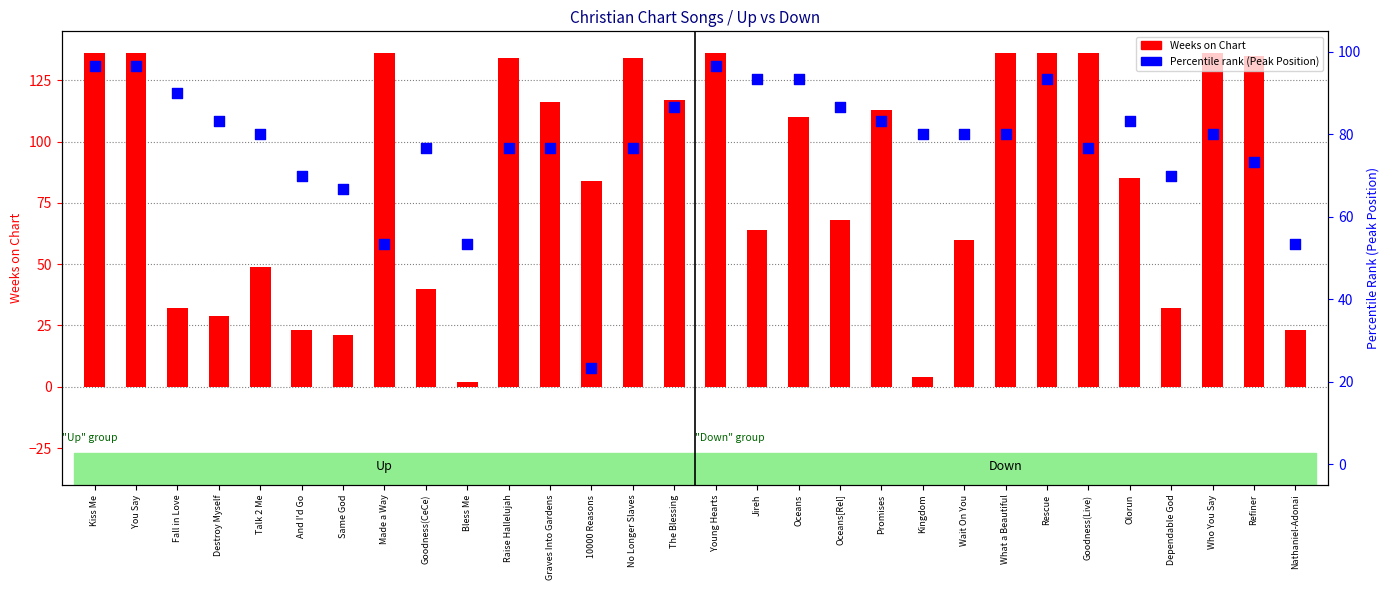

Which series has the largest total across all categories?

Weeks on Chart